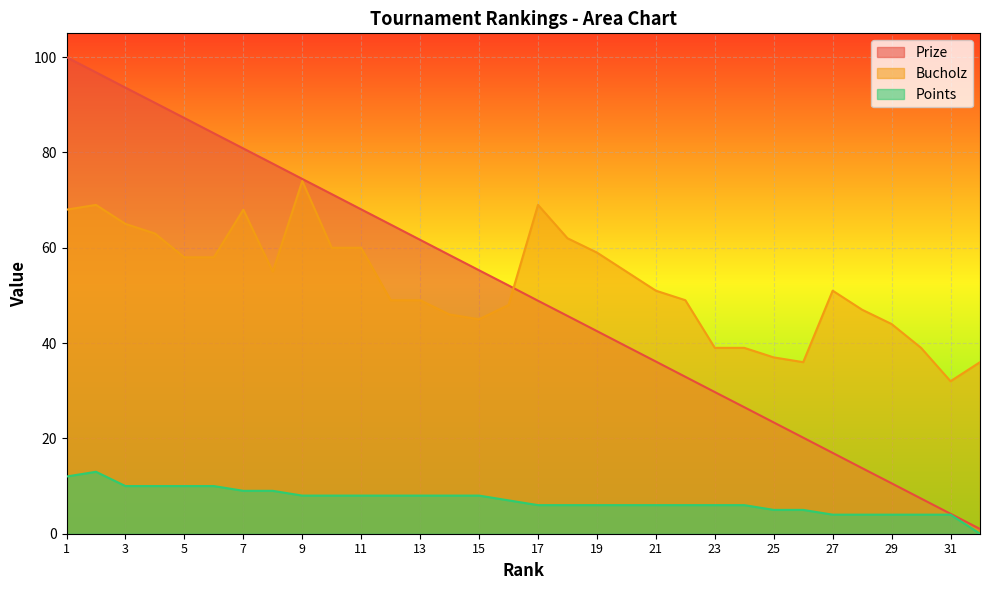

What is the value of the Prize point at the 23rd from the left?

29.7